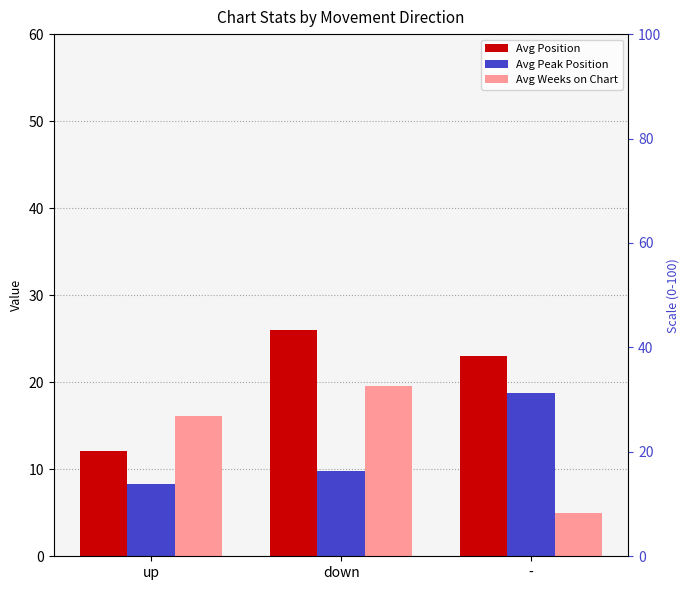

True or false: Avg Peak Position has a value of 29.0 at -.

False